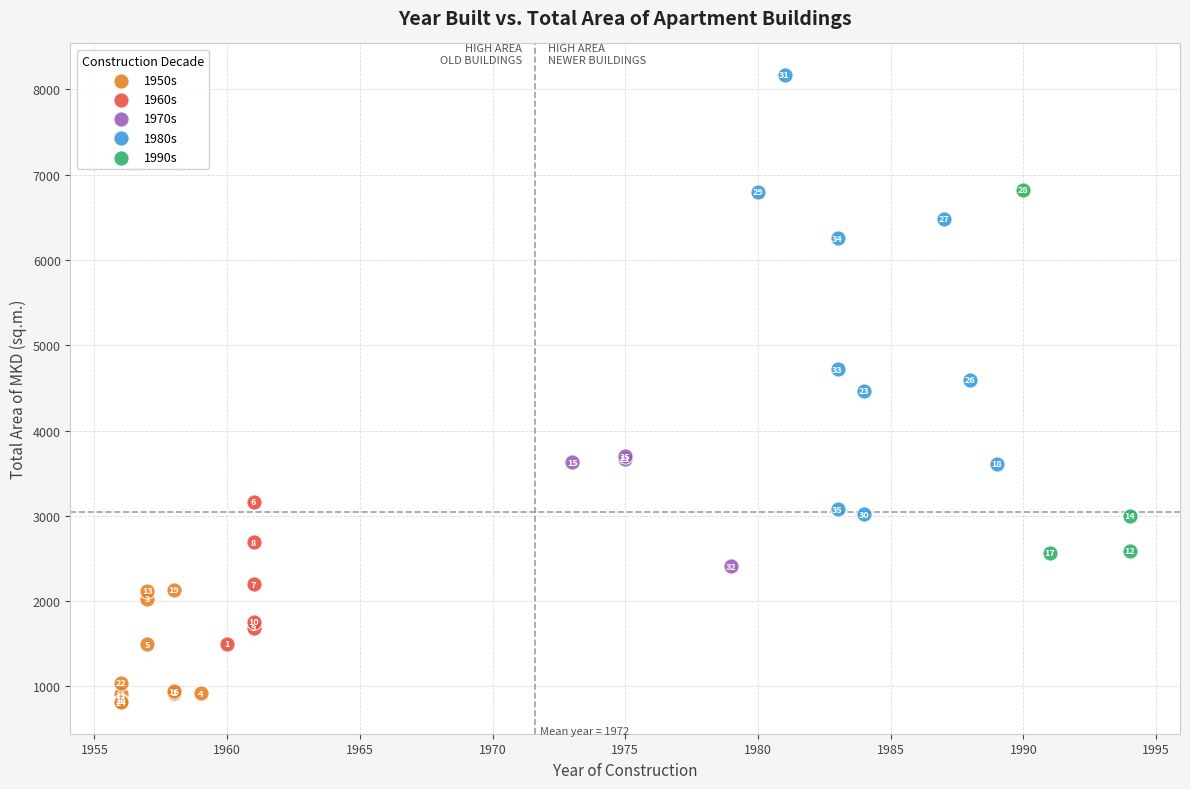

What are all the series names shown in the legend?

1950s, 1960s, 1970s, 1980s, 1990s